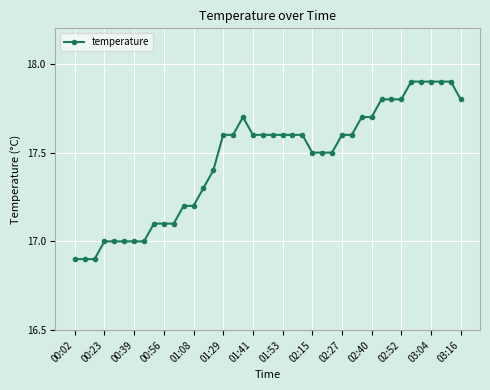

True or false: the data has more than 0 interior local peaks.

True